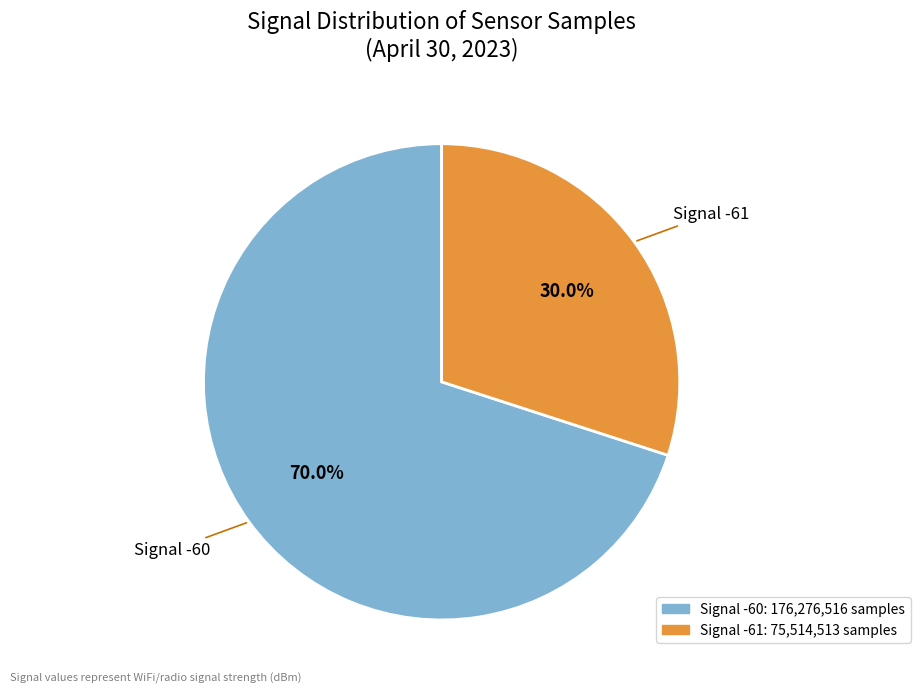

How many segments does this pie chart have?

2